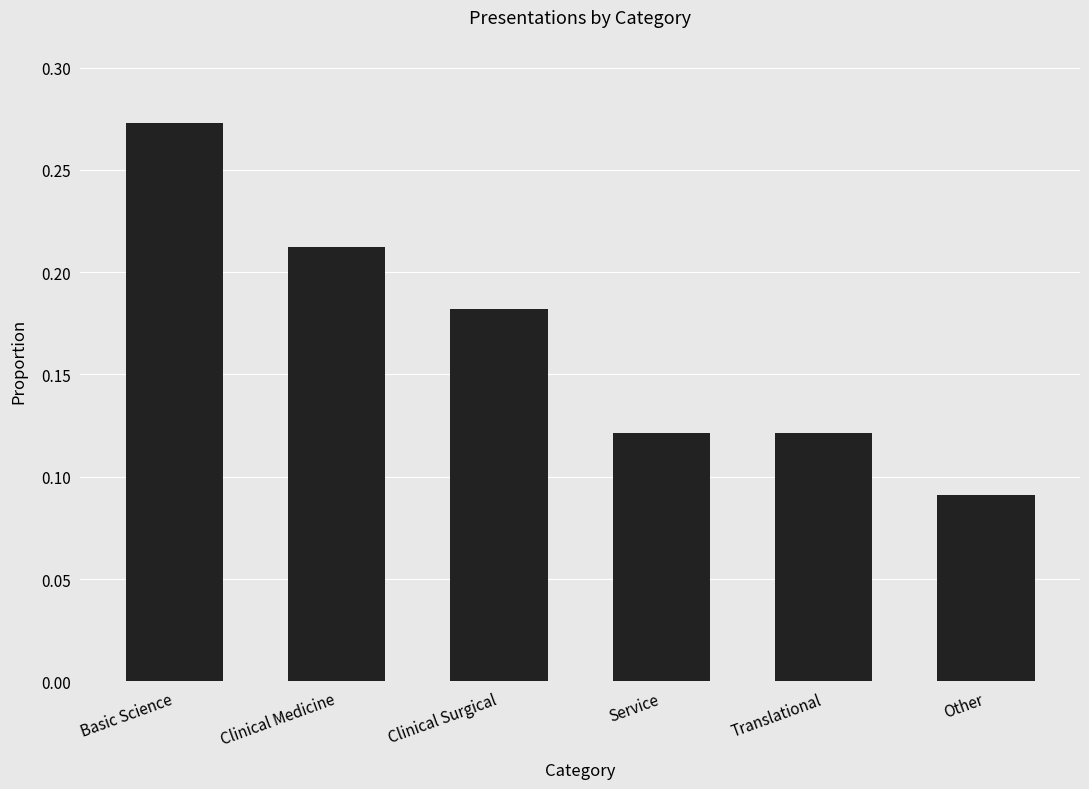

What is the sum of all values?

1.0